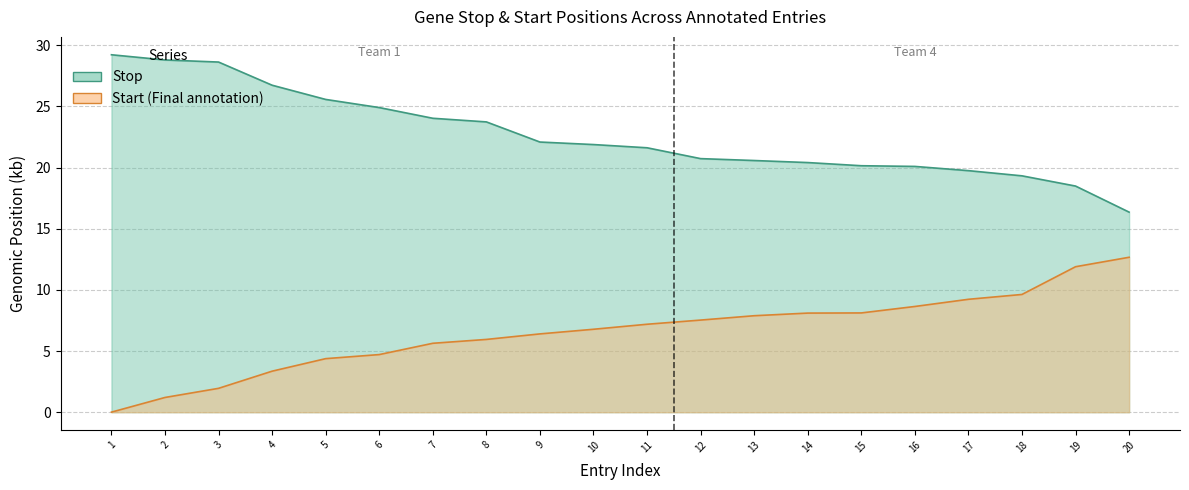

Rank the series by their maximum value, from lowest to highest.

Start (Final annotation), Stop